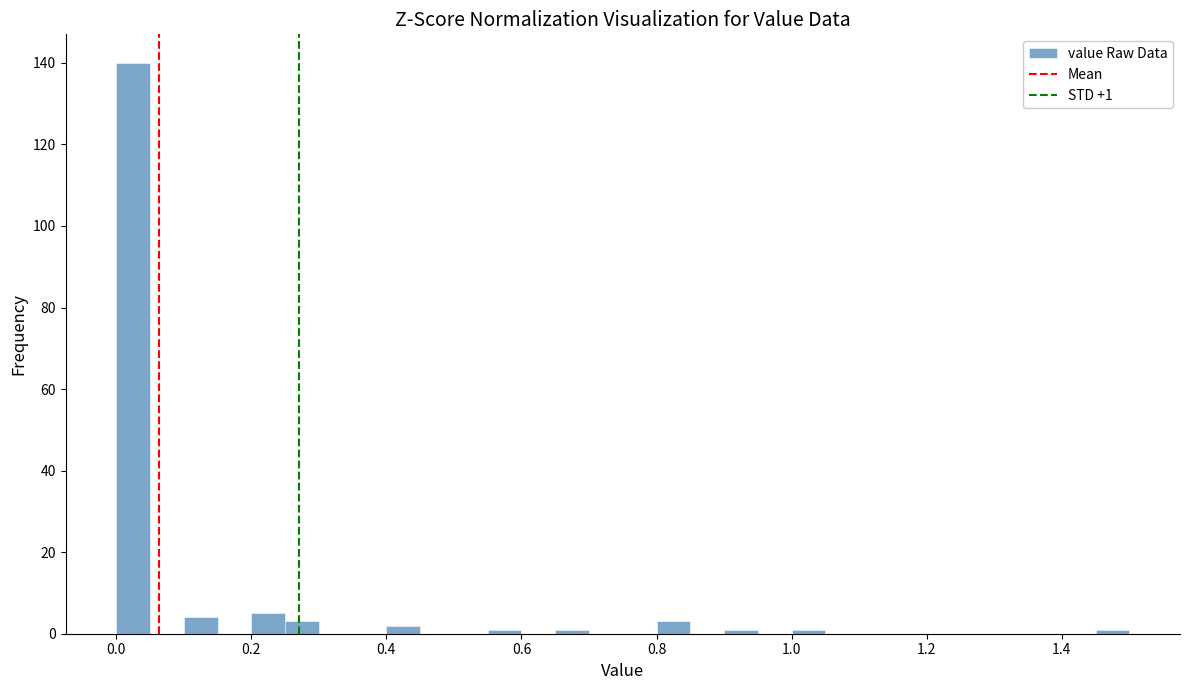

Around what value on the x-axis is the tallest bar? Give the approximate position of its centre, as read against the axis.

0.02